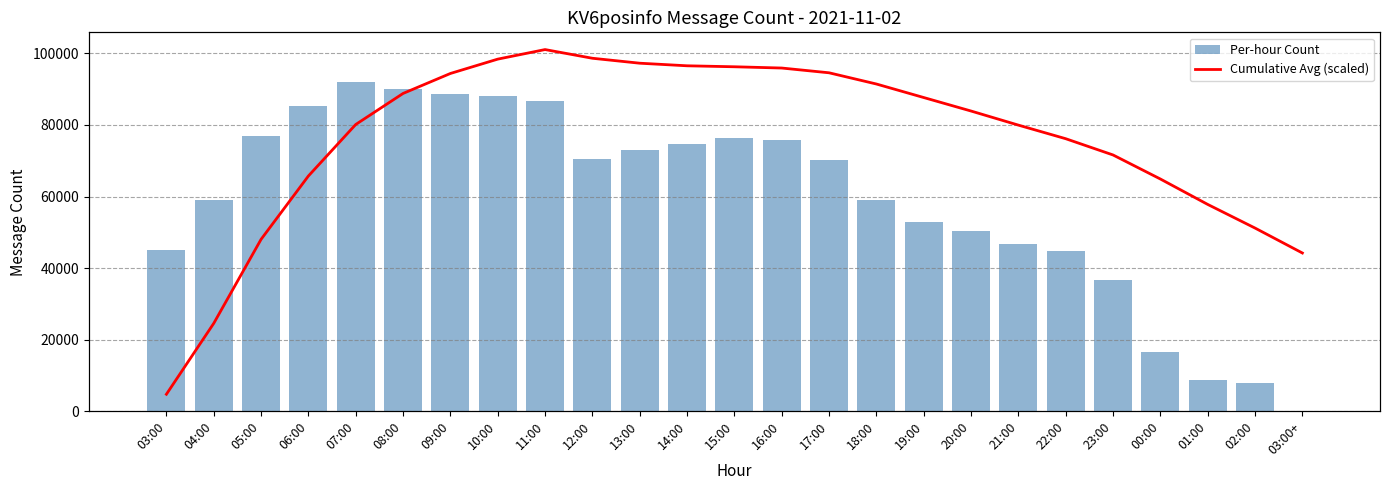

At which category does the chart reach its peak across all series?

07:00